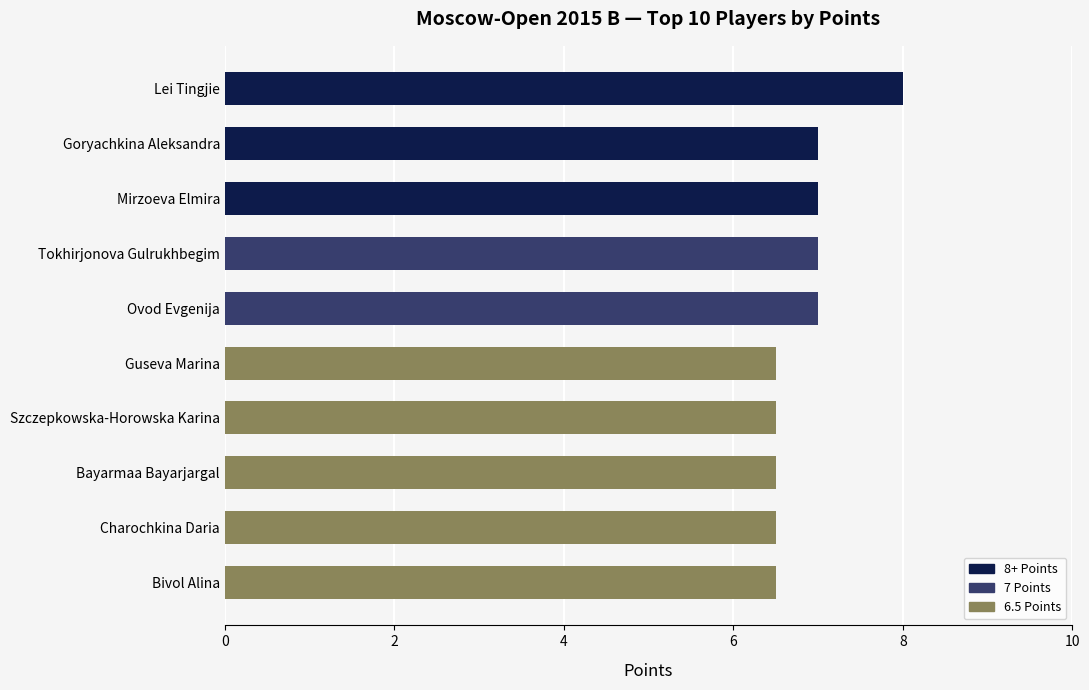

What value does the data have at Bivol Alina?

6.5